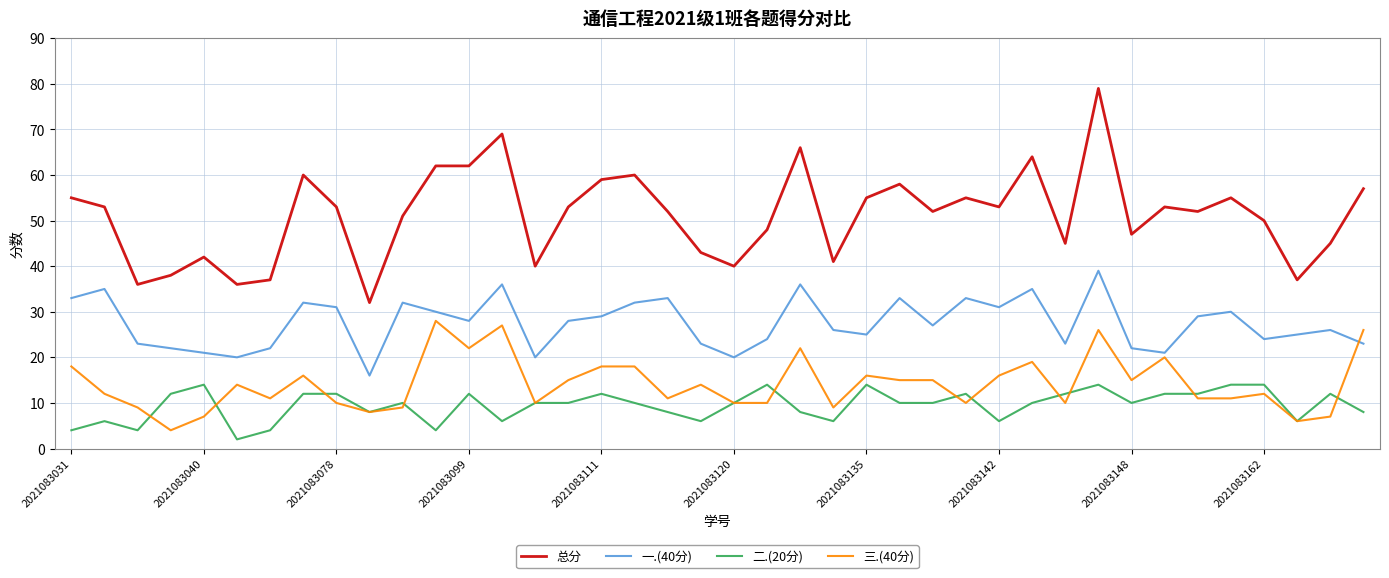

True or false: 总分 and 一.(40分) intersect in this chart.

False